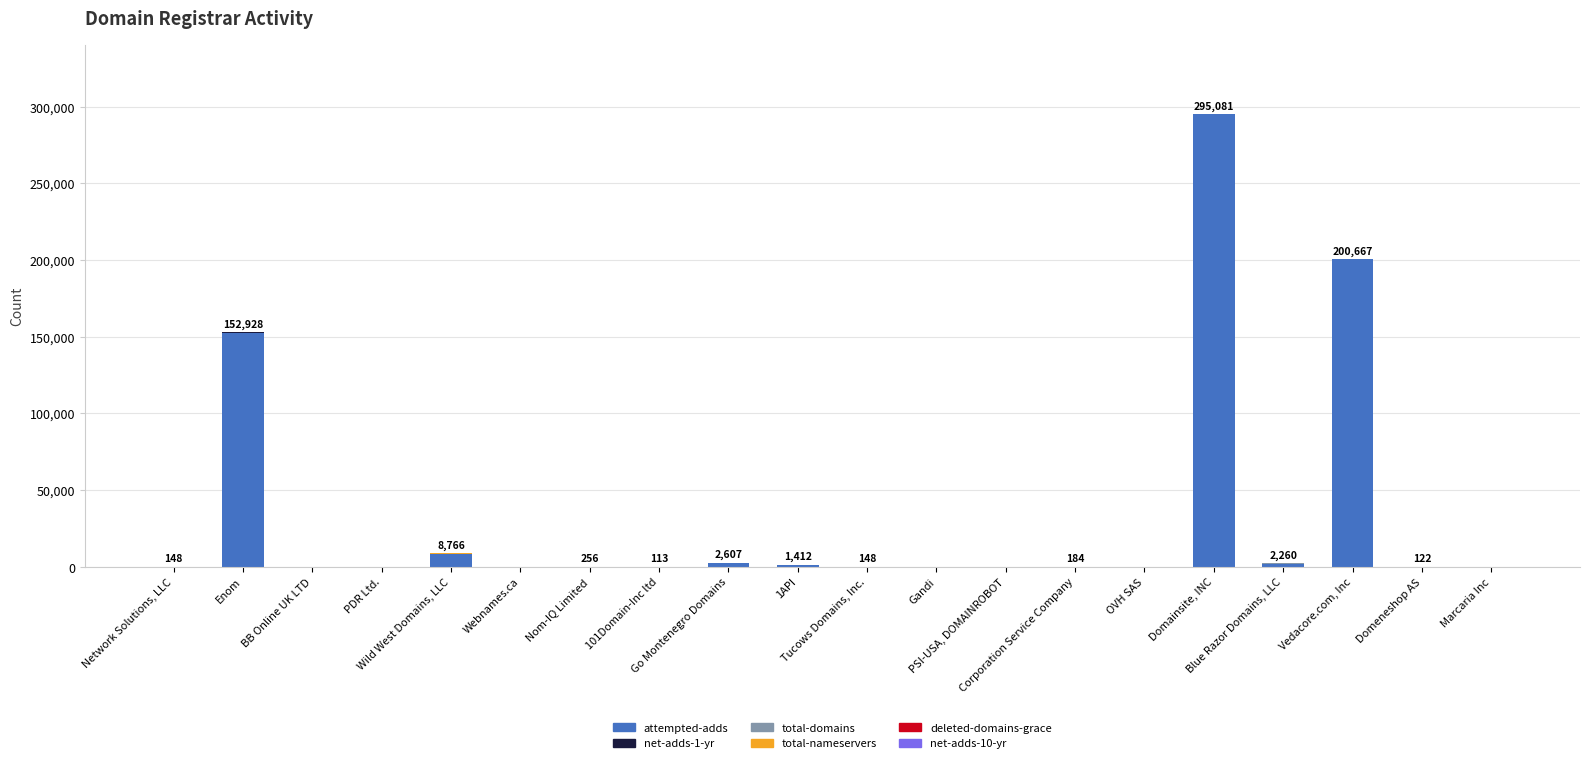

What is the highest value of the attempted-adds series?

295025